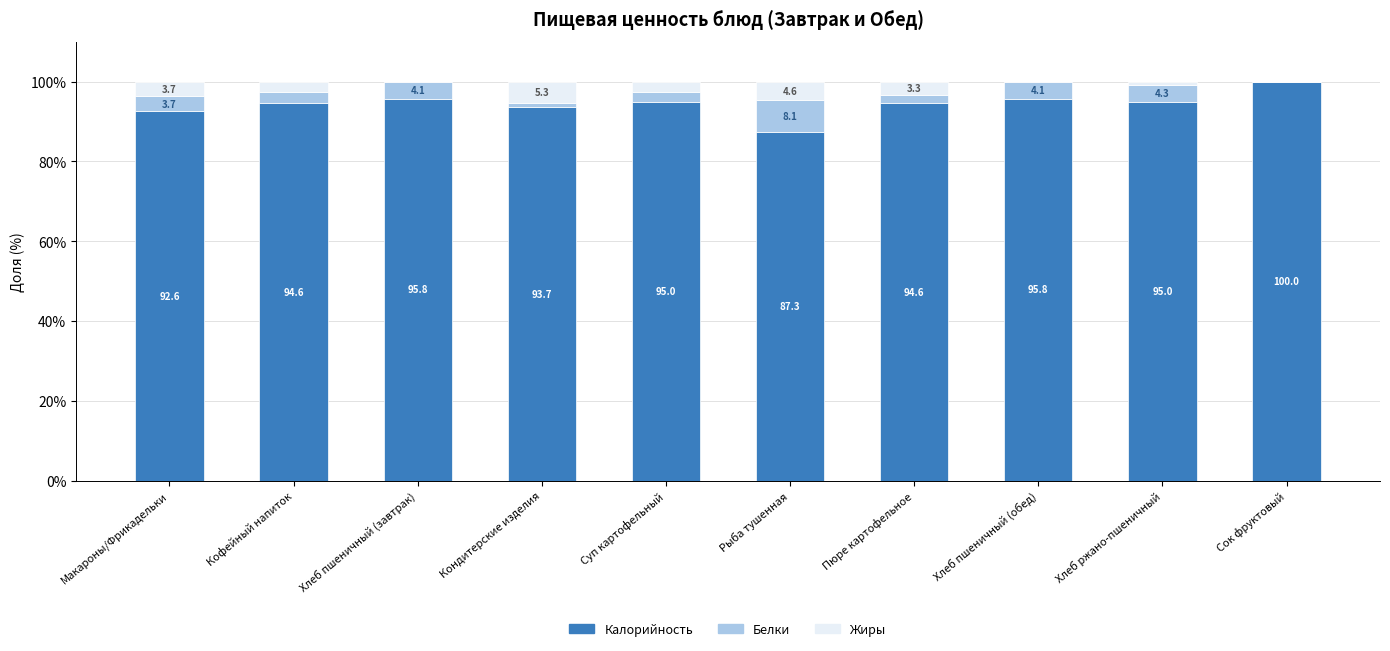

True or false: Калорийность has a value of 31.7 at Макароны/Фрикадельки.

False